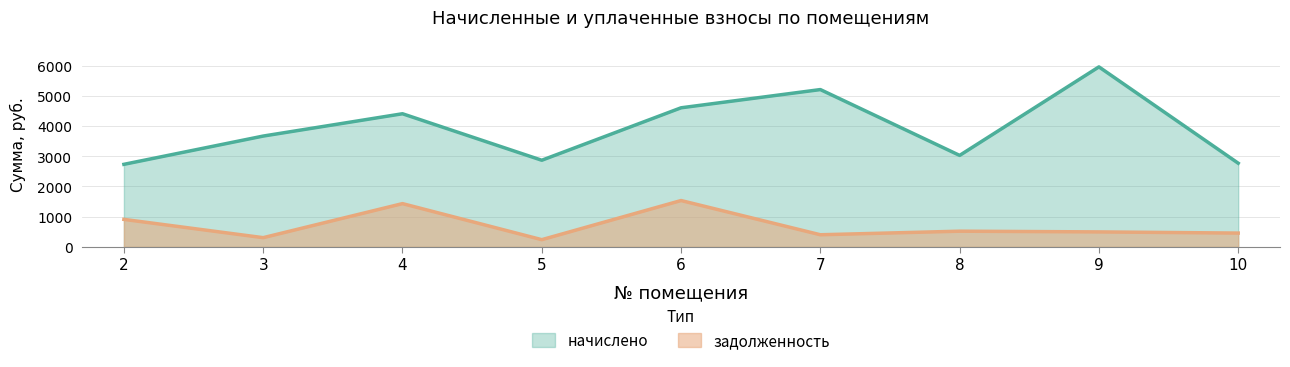

True or false: задолженность and начислено cross at least once.

False